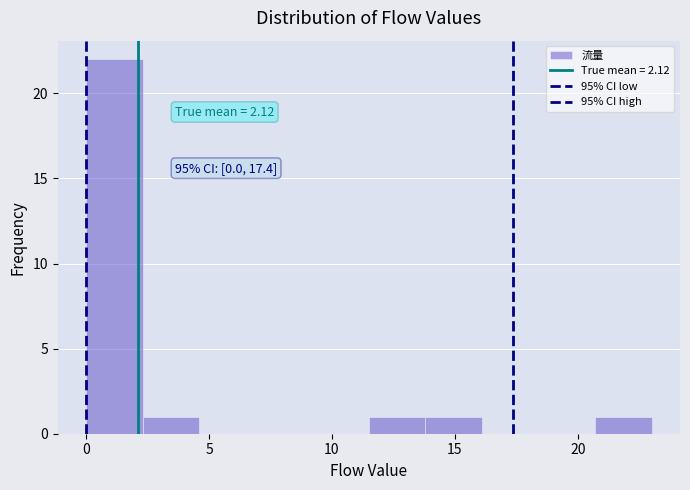

Which range on the x-axis has the tallest bar?

0.0 to 2.3